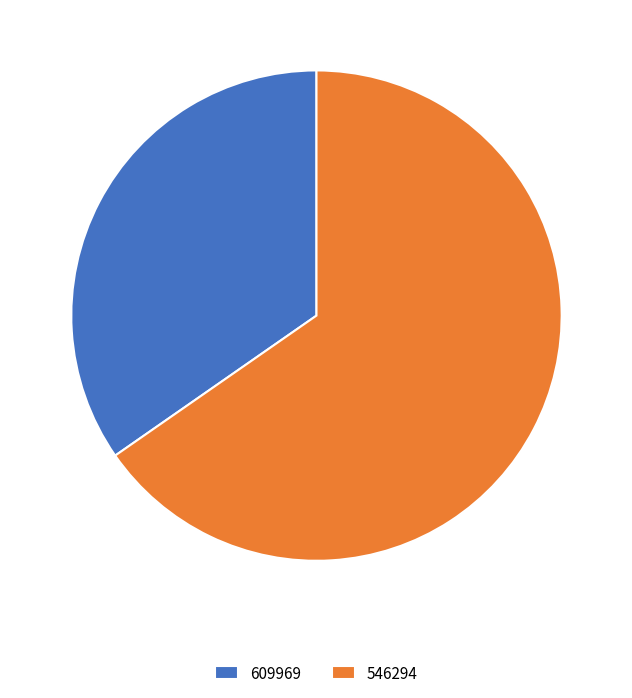

Count the number of slices in the pie.

2